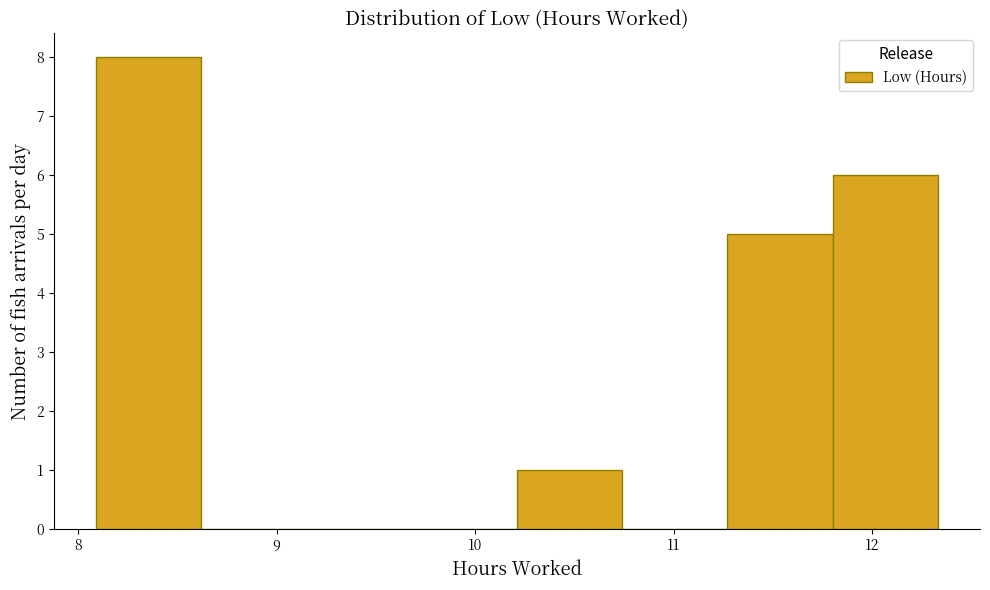

Reading left to right, transcribe this chart: for each bar, give the range it covers on the x-axis and its height. Neither the bar edges nor the heights are printed on the chart, so give them approximately, as read against the axes.

8.09 to 8.62: 8
8.62 to 9.15: 0
9.15 to 9.68: 0
9.68 to 10.21: 0
10.21 to 10.74: 1
10.74 to 11.27: 0
11.27 to 11.80: 5
11.80 to 12.33: 6